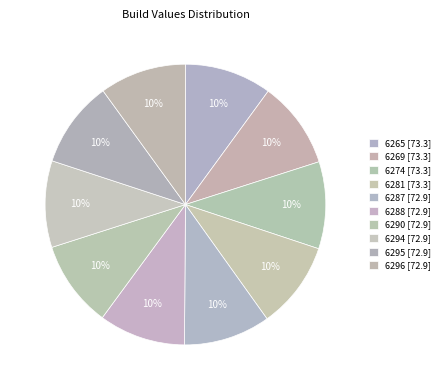

Which slice is the smallest?

6287